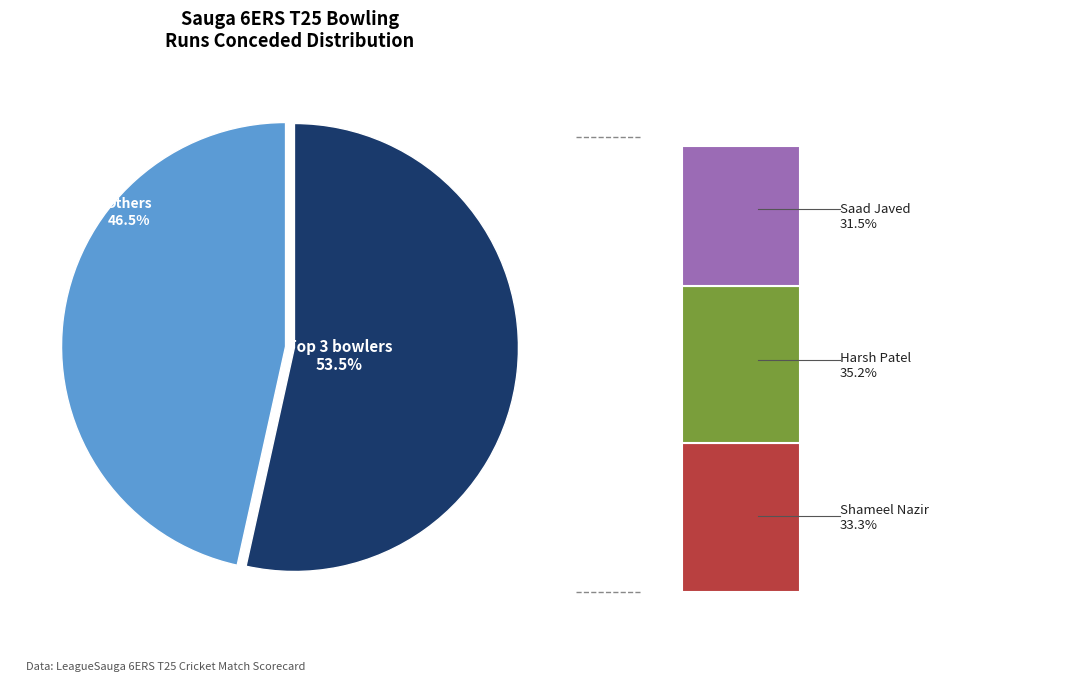

What percentage is the Shameel Nazir slice, to the nearest percent?

18%